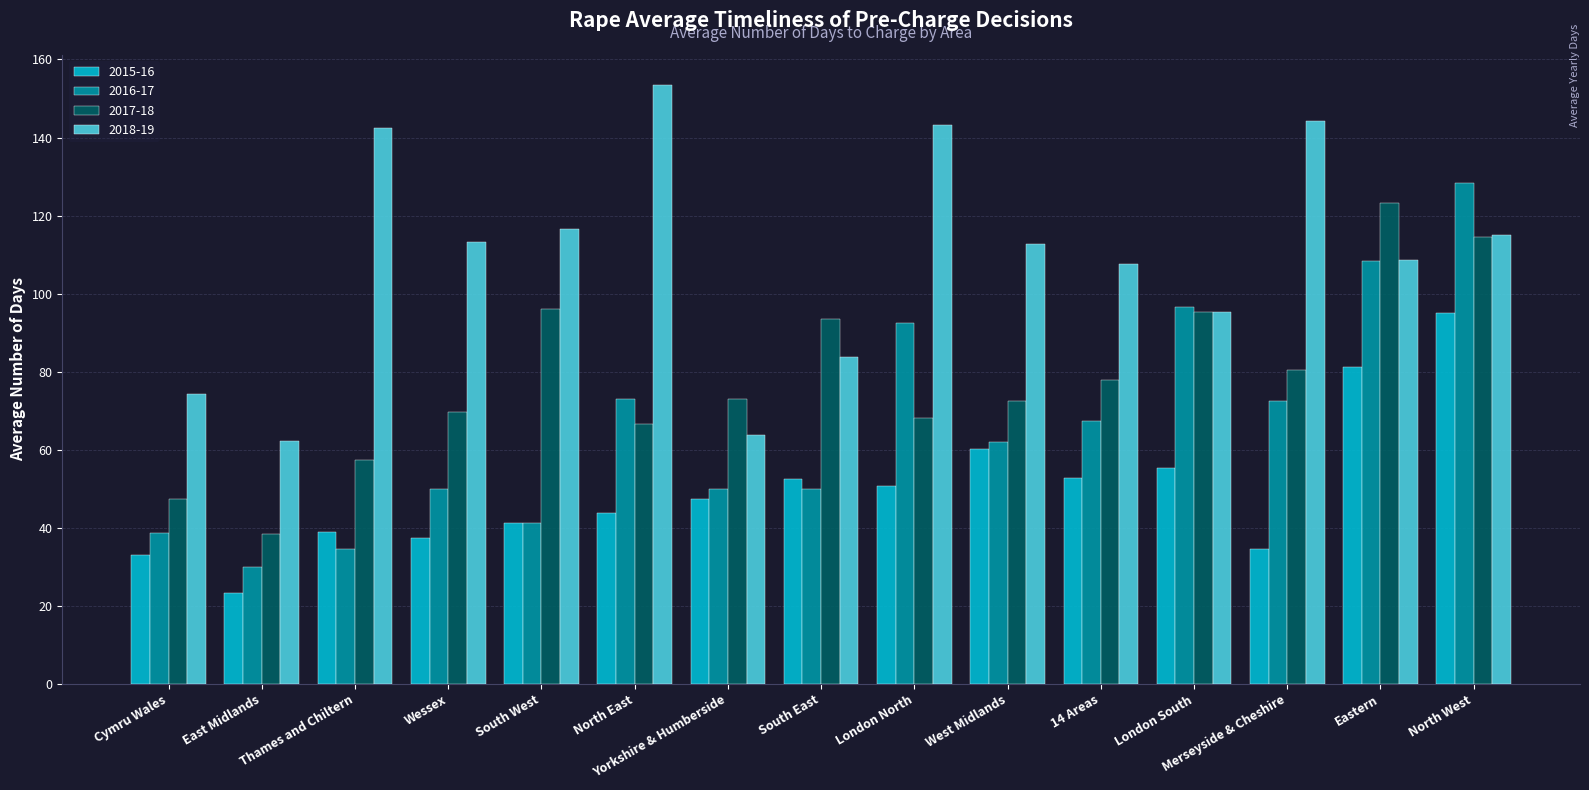

How many bars are there in total?

60